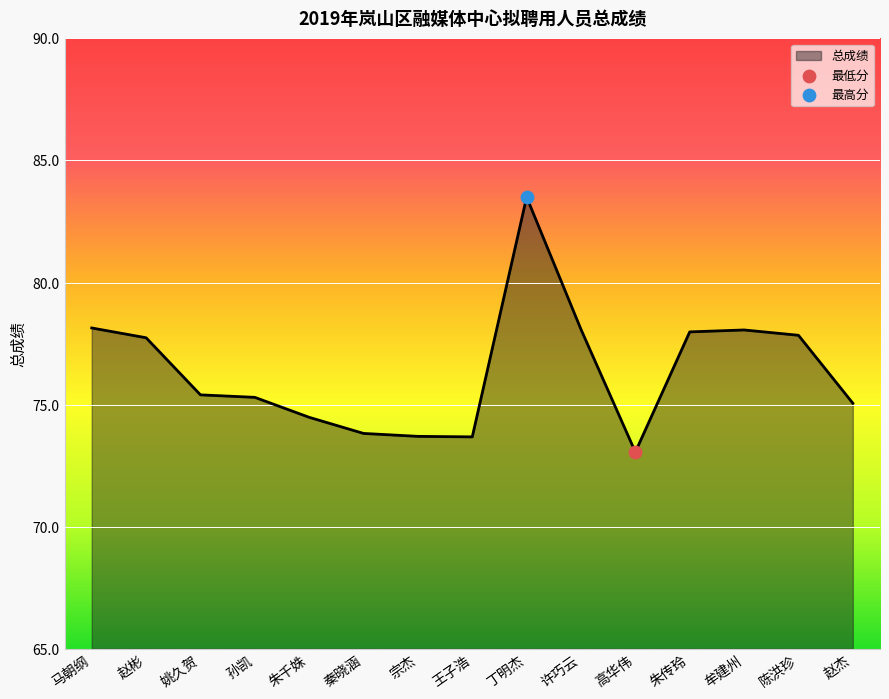

Between 朱传玲 and 宗杰, which is larger?

朱传玲